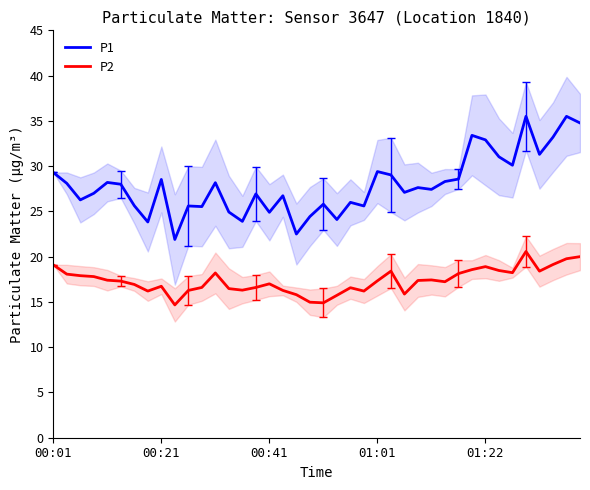

Is it true that P2 equals 17.2 at 29?

True